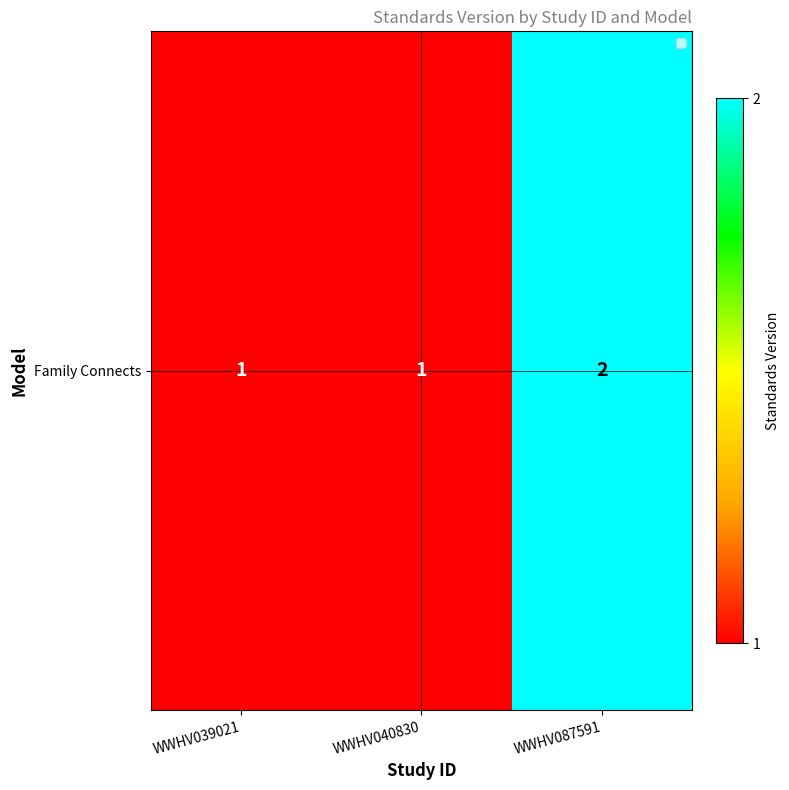

Which category has the highest value across all series?

WWHV087591